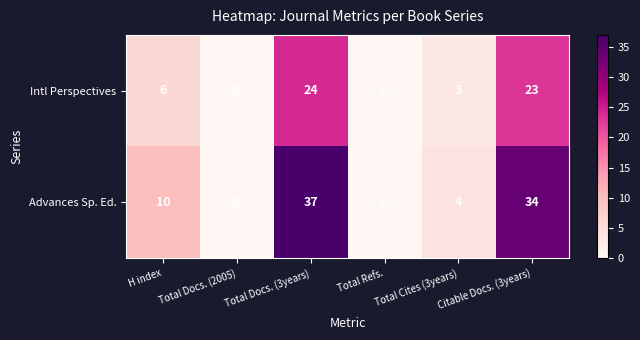

What is the total value across all series at Citable Docs. (3years)?

57